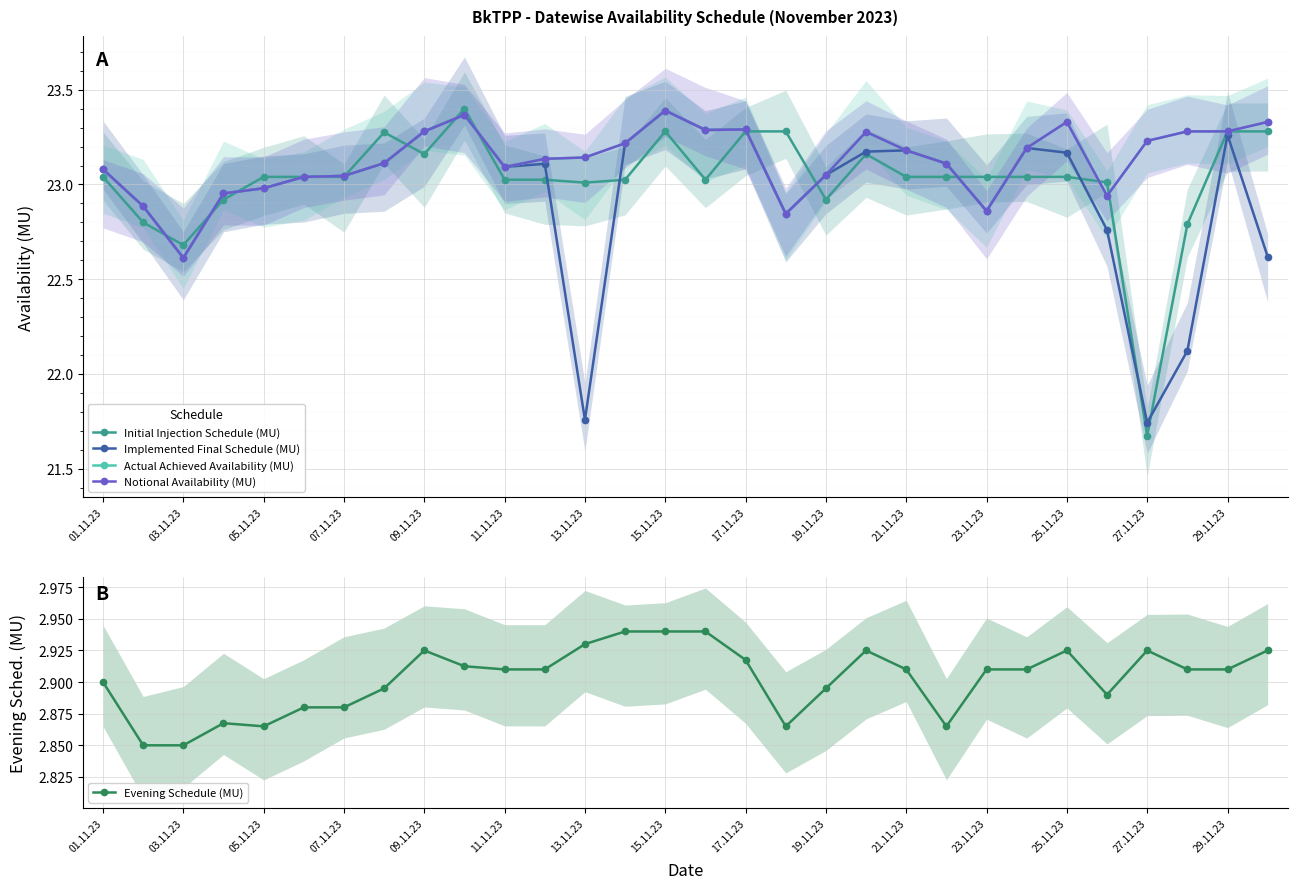

What is the value of the Notional Availability (MU) point at the 21st from the left?

23.2